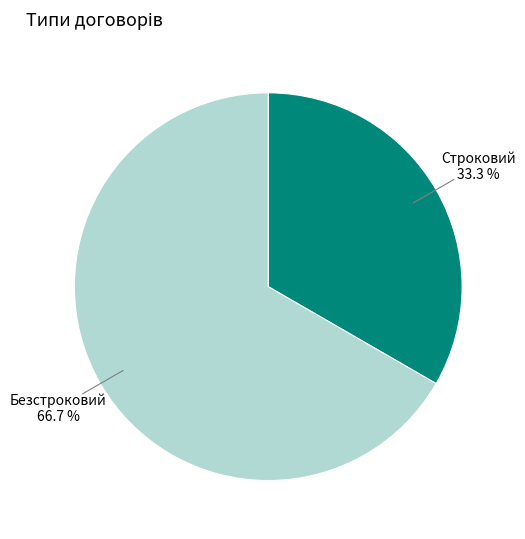

The Строковий slice represents 33% of the pie. True or false?

True